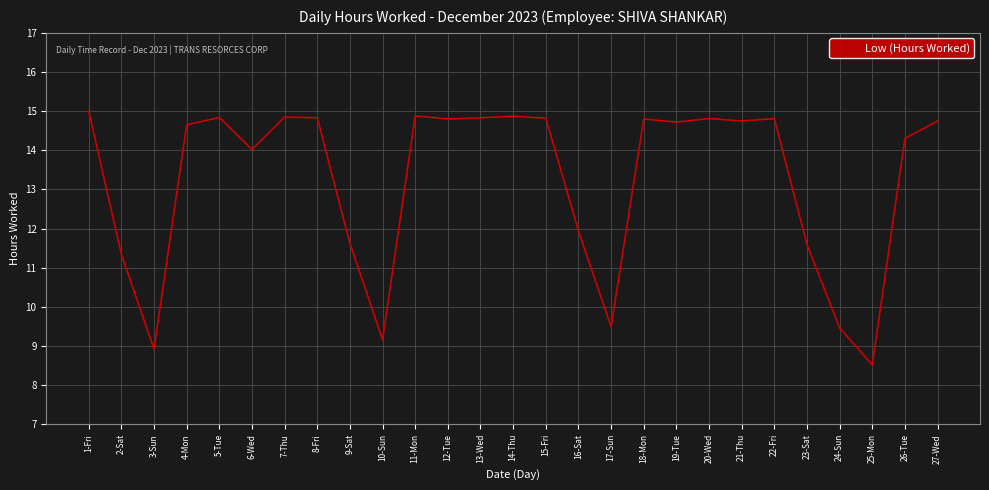

How many lines are shown in the chart?

1